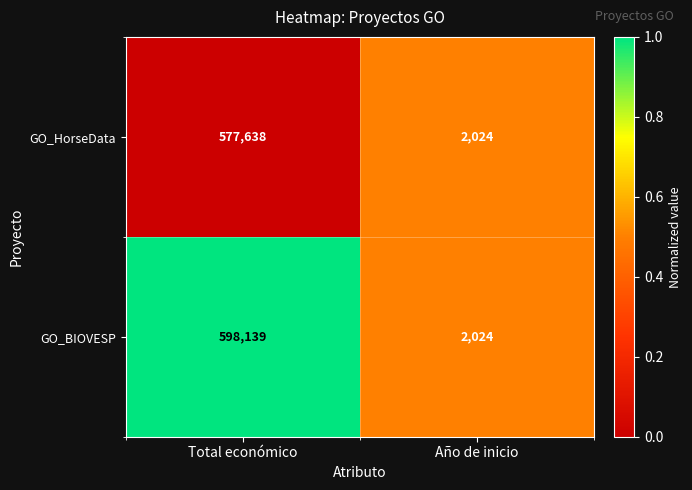

Reading right to left, list all the values displayed in this chart.

GO_HorseData: Año de inicio=2024	Total económico=577638
GO_BIOVESP: Año de inicio=2024	Total económico=598139